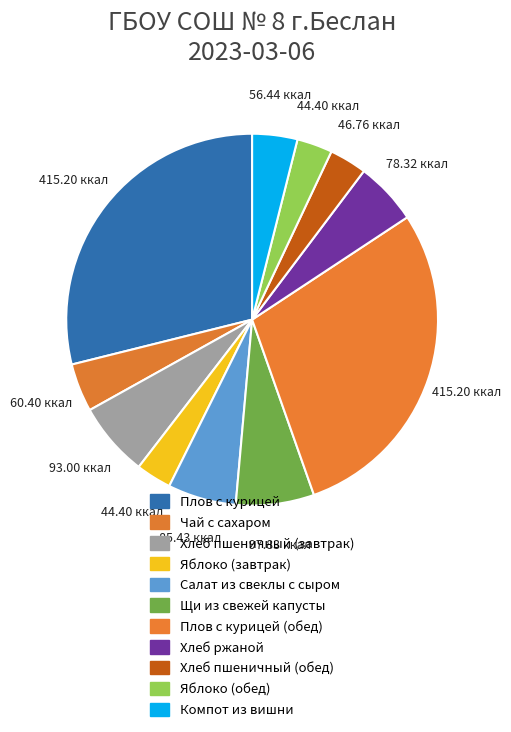

How many segments does this pie chart have?

11